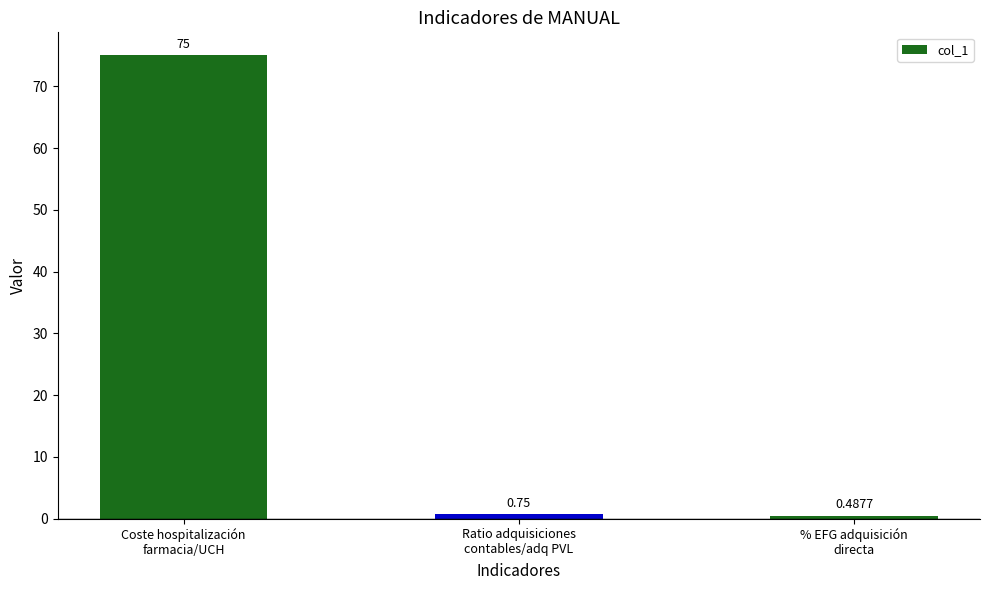

How many bars are there in total?

3